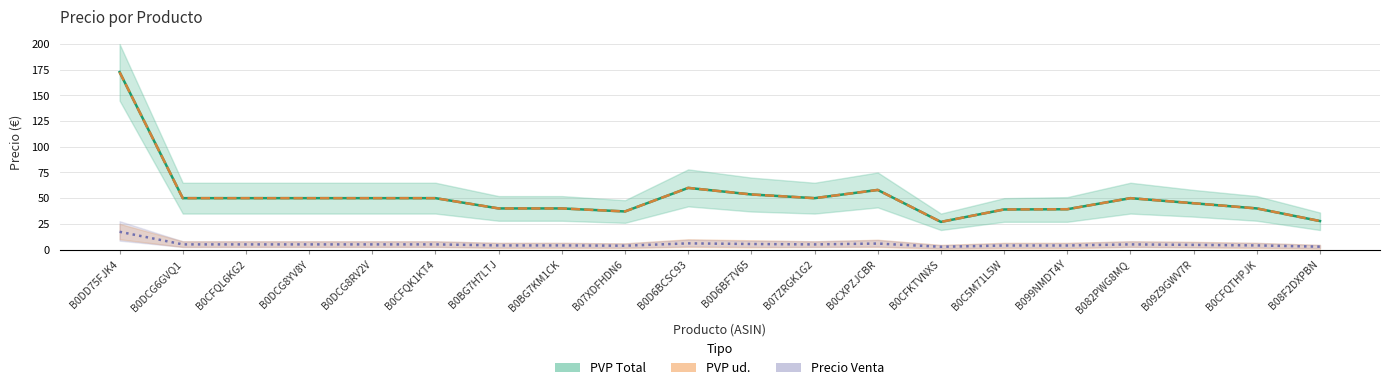

True or false: PVP ud. has more than 0 points higher than both neighbors.

True